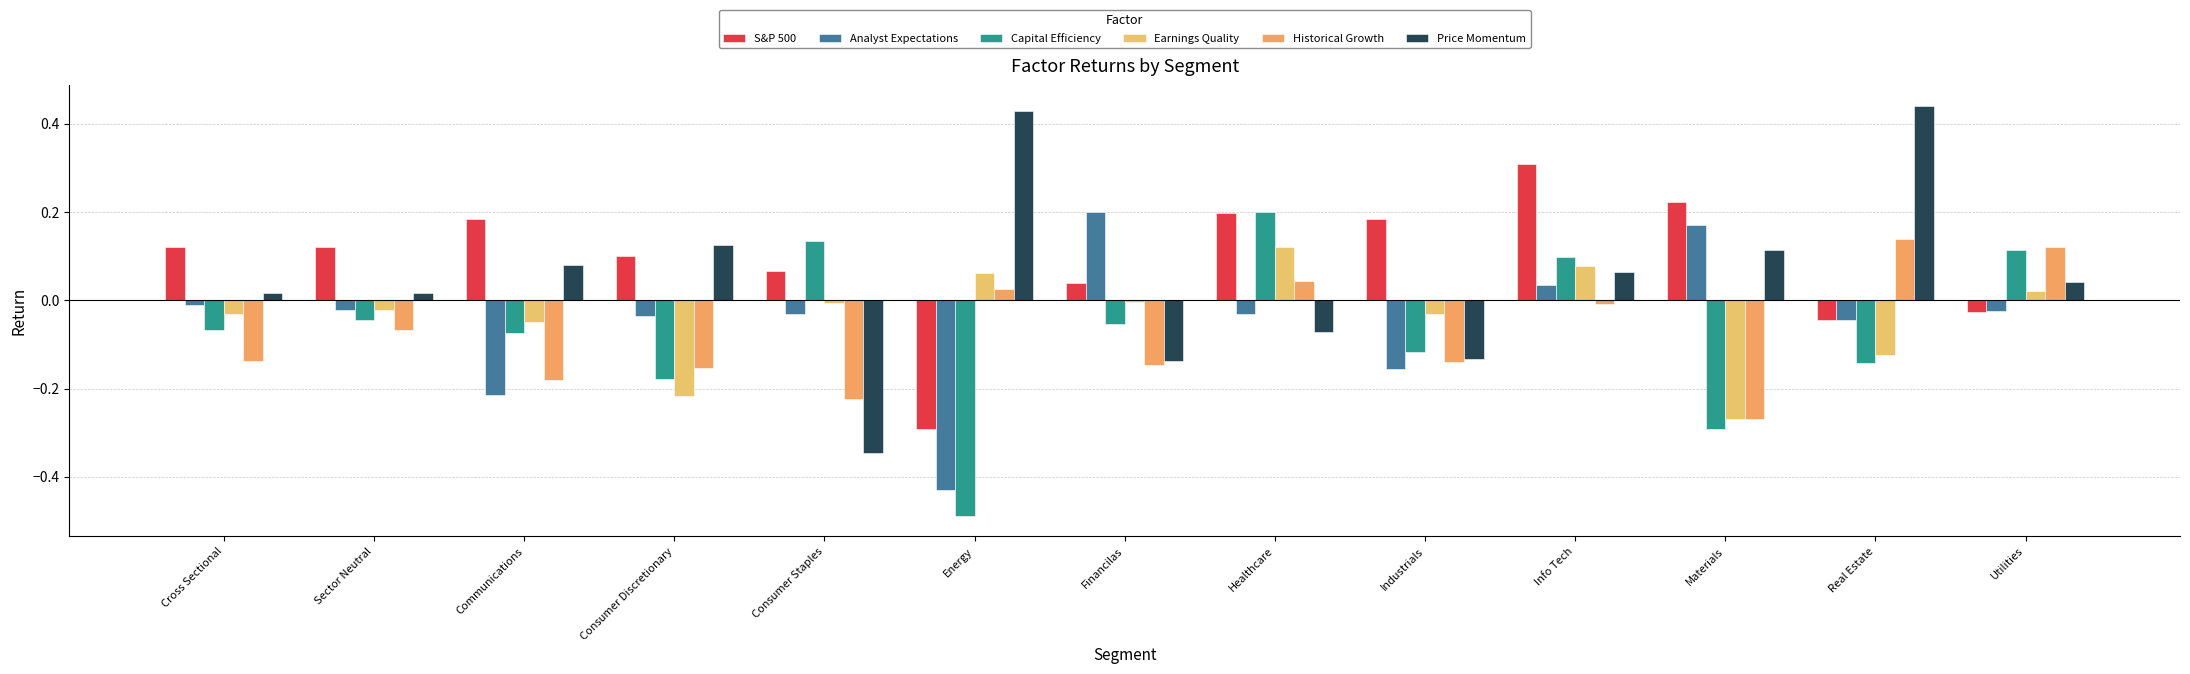

At which category is the sum across all series the highest?

Info Tech